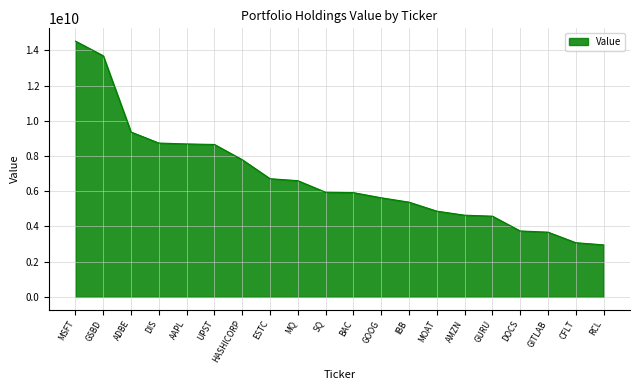

What position from the right is HASHICORP?

14